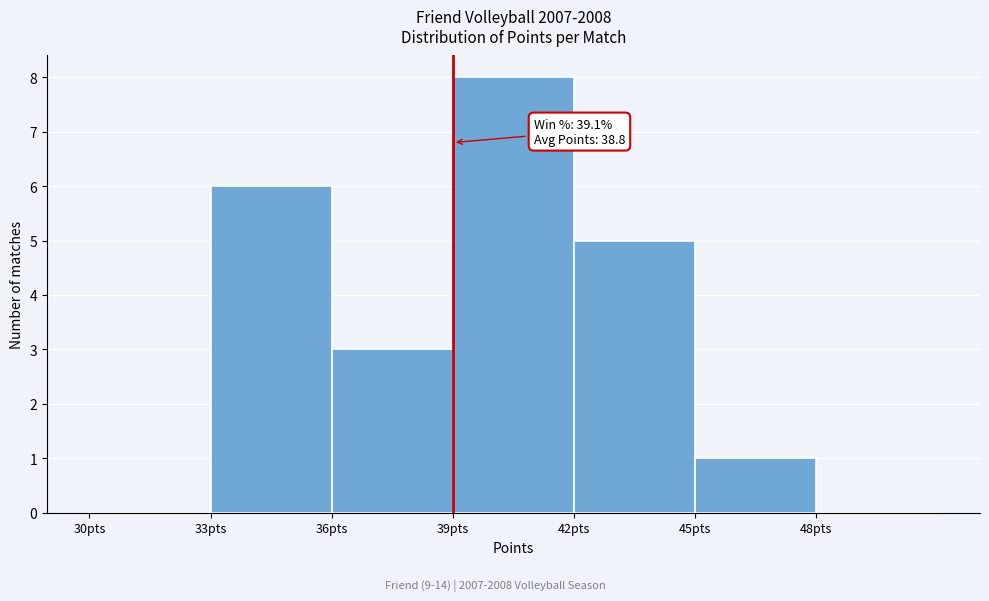

Which range on the x-axis has the tallest bar?

39 to 42